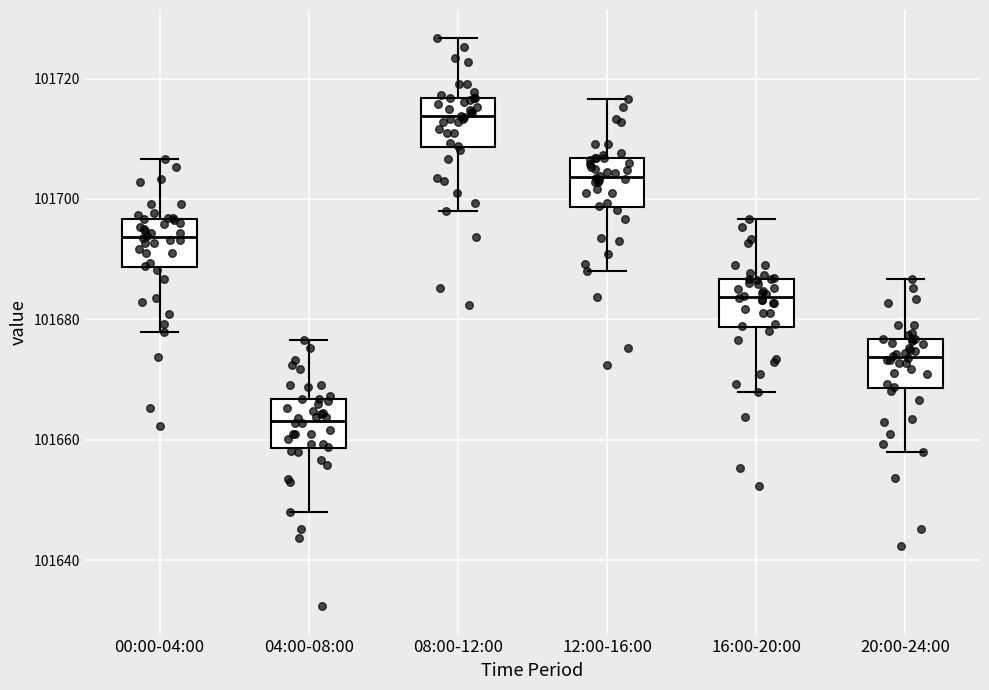

Where is the upper edge of the box for 20:00-24:00 on the y-axis? The values are not printed on the chart, so give them approximately, as read against the axis.

101676